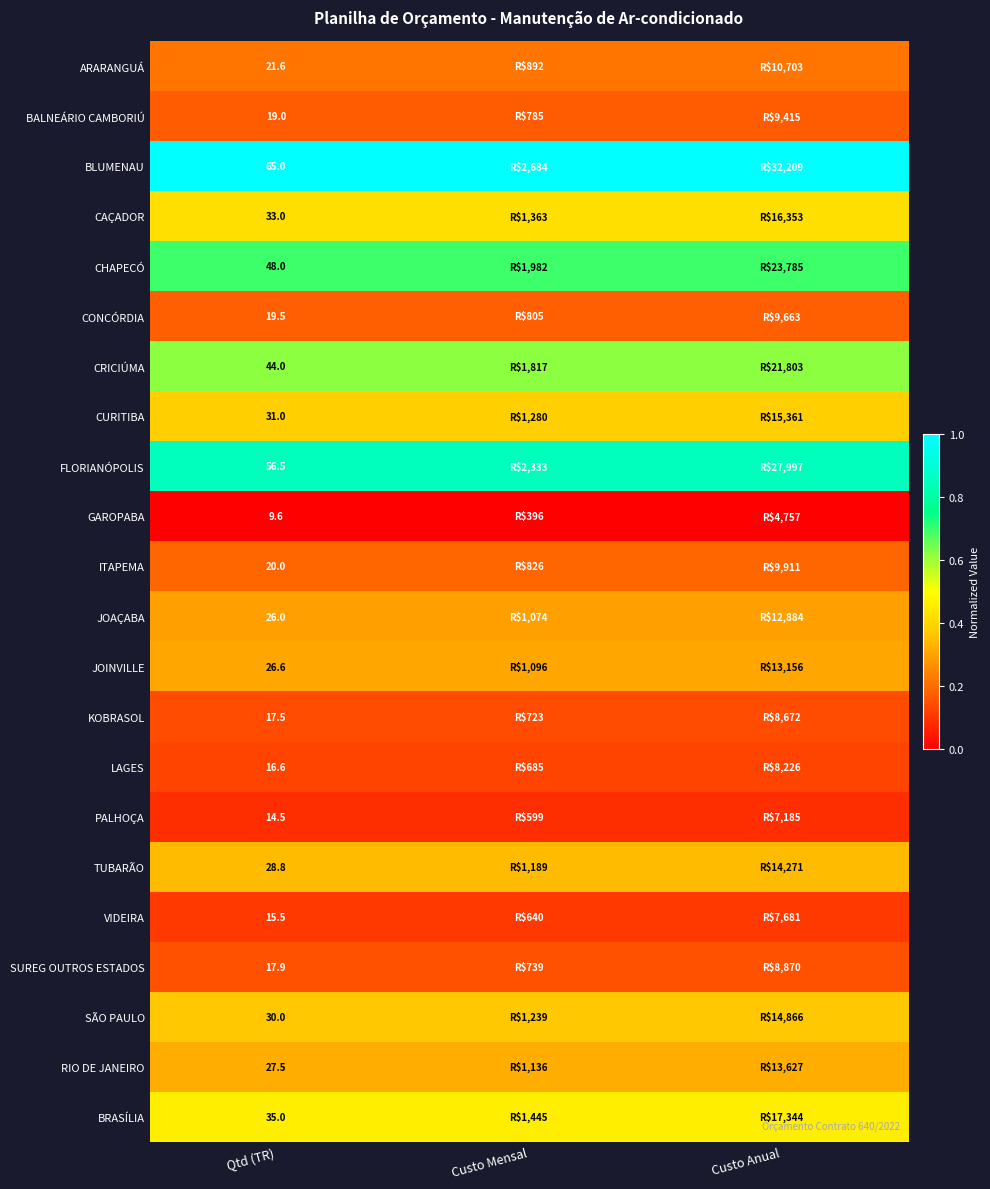

What is the maximum value shown in the chart?

1.0